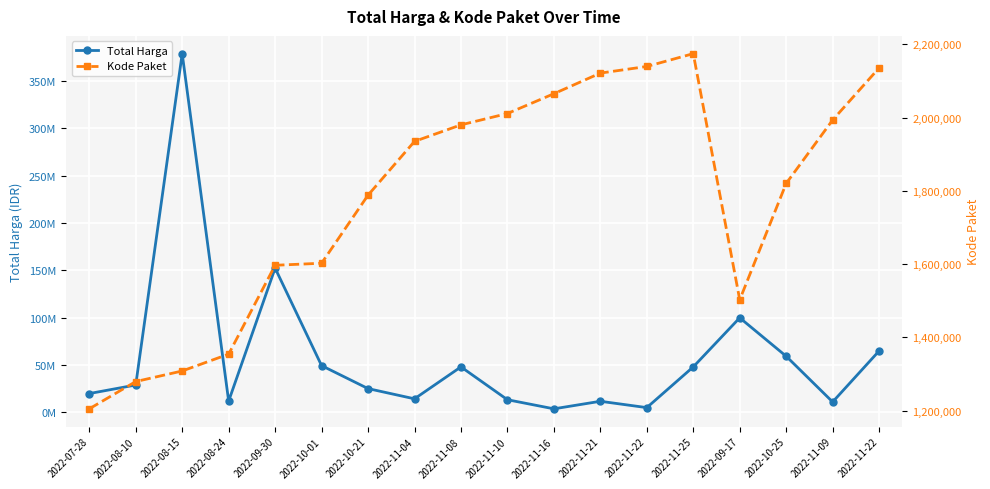

What is the difference between the maximum and minimum values in the Kode Paket series?

969292